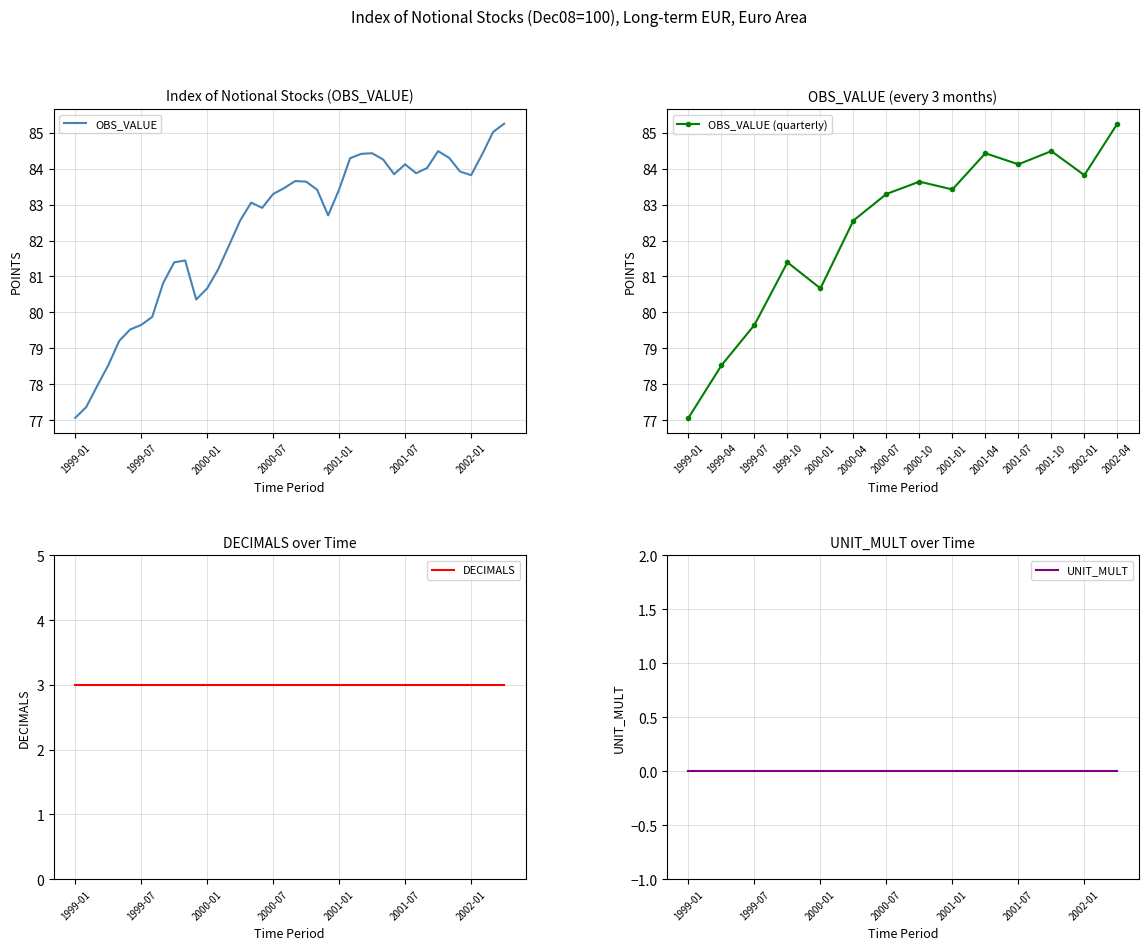

What position from the right is 2001-01?

6